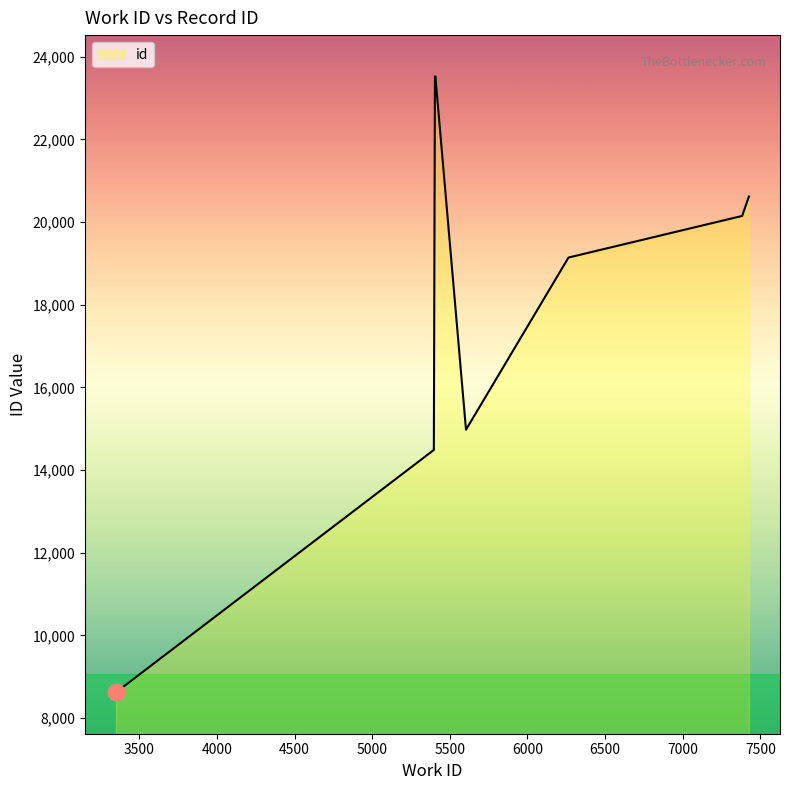

The chart shows a value of 23520 at 5407. True or false?

True